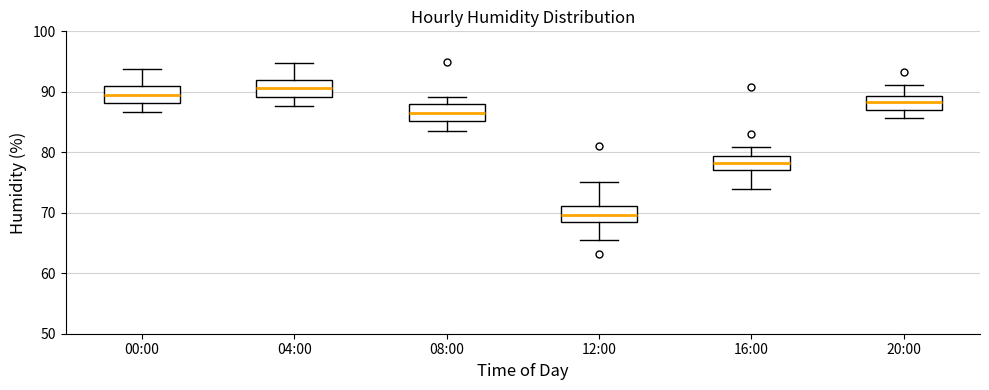

Where is the lower edge of the box for 12:00 on the y-axis? The values are not printed on the chart, so give them approximately, as read against the axis.

68